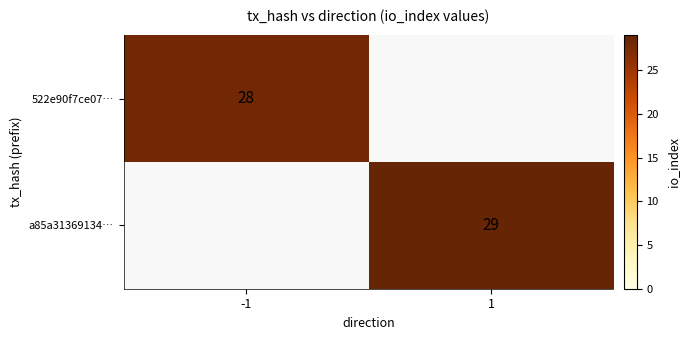

Is it true that 522e90f7ce07… equals 28 at -1?

True